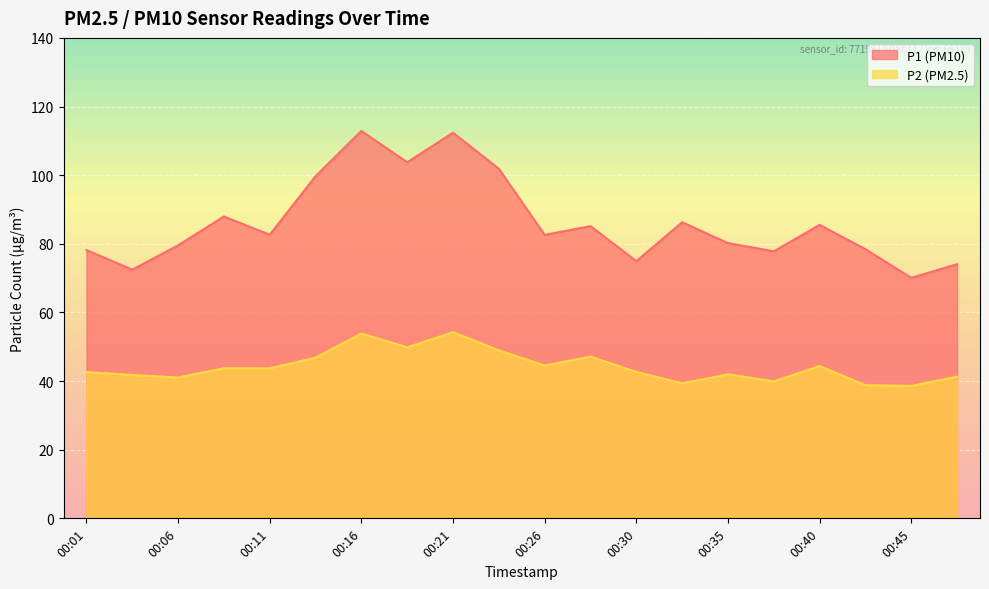

At which label does P2 first exceed 43?

00:09